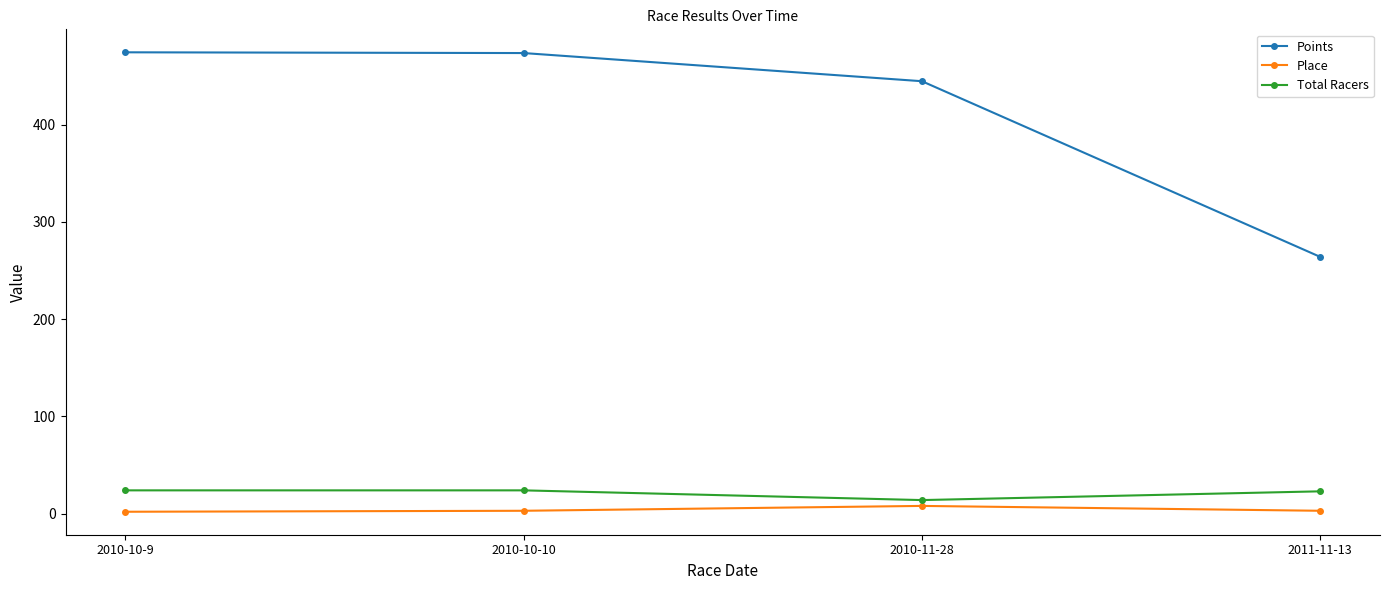

True or false: Place and Points intersect in this chart.

False